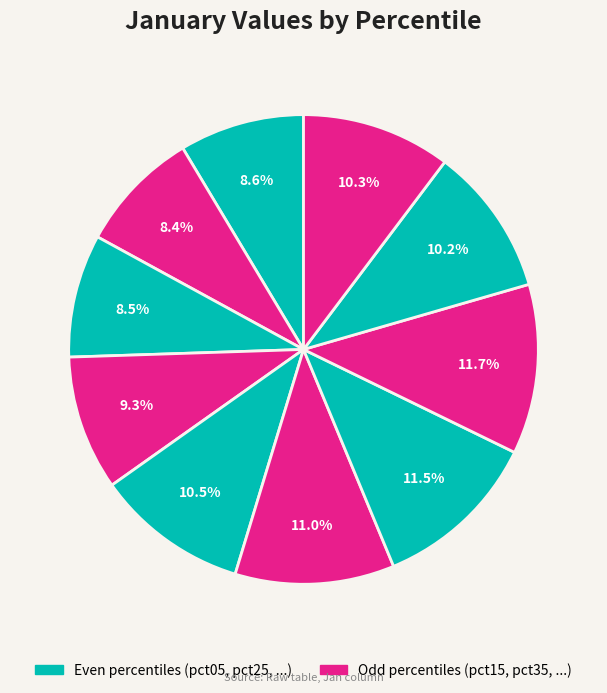

How many segments does this pie chart have?

10